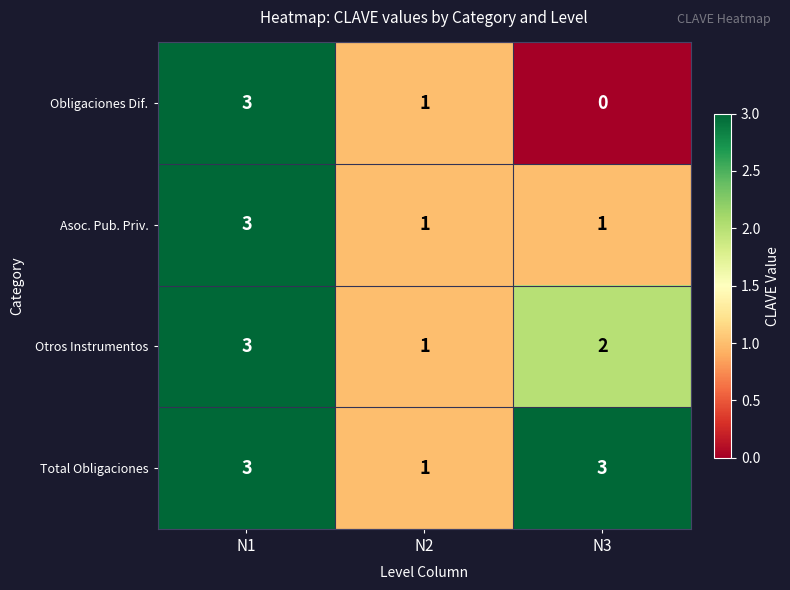

At which label is Otros Instrumentos closest to 2?

N3